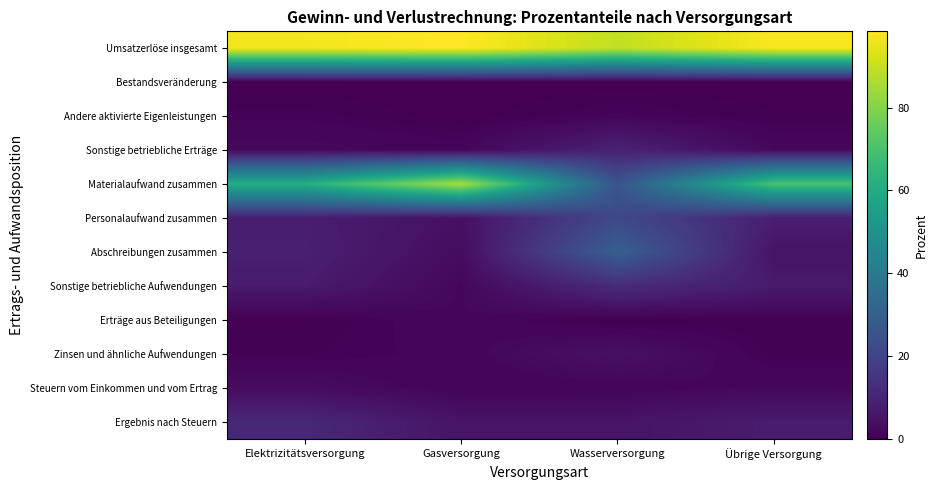

At which category is the sum across all series the highest?

Gasversorgung